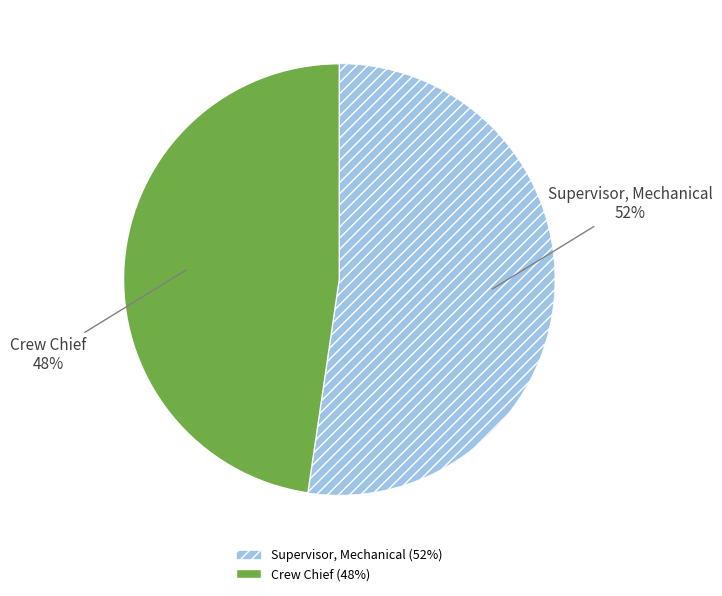

To the nearest percent, what percentage of the pie is Crew Chief?

48%